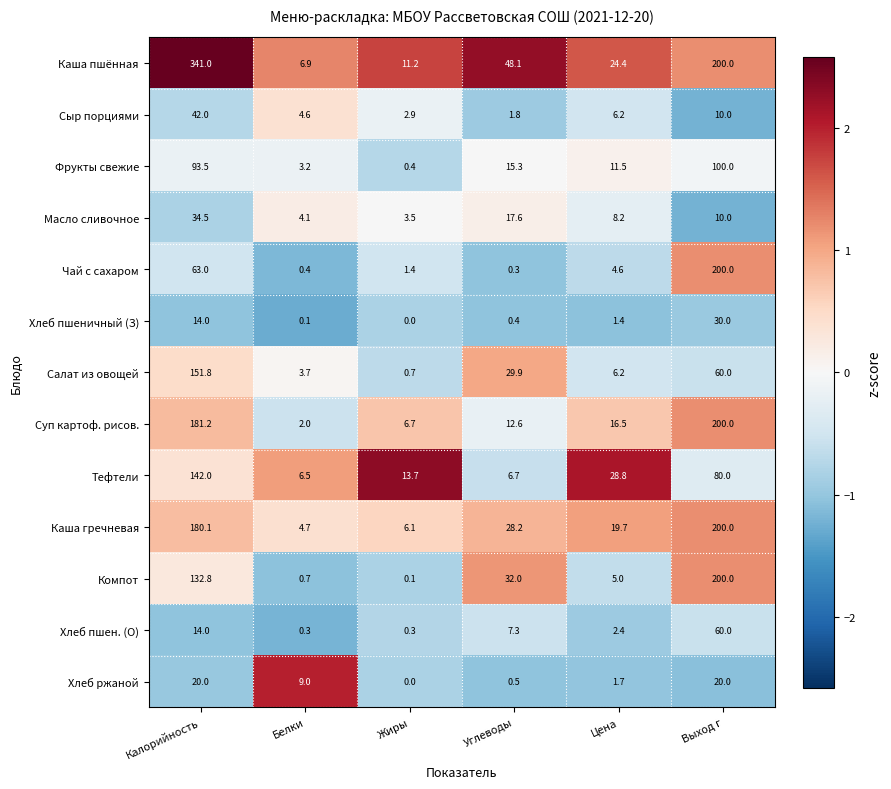

At Углеводы, list the series in order from smallest to largest.

Чай с сахаром, Хлеб пшеничный (З), Хлеб ржаной, Сыр порциями, Тефтели, Хлеб пшен. (О), Суп картоф. рисов., Фрукты свежие, Масло сливочное, Каша гречневая, Салат из овощей, Компот, Каша пшённая